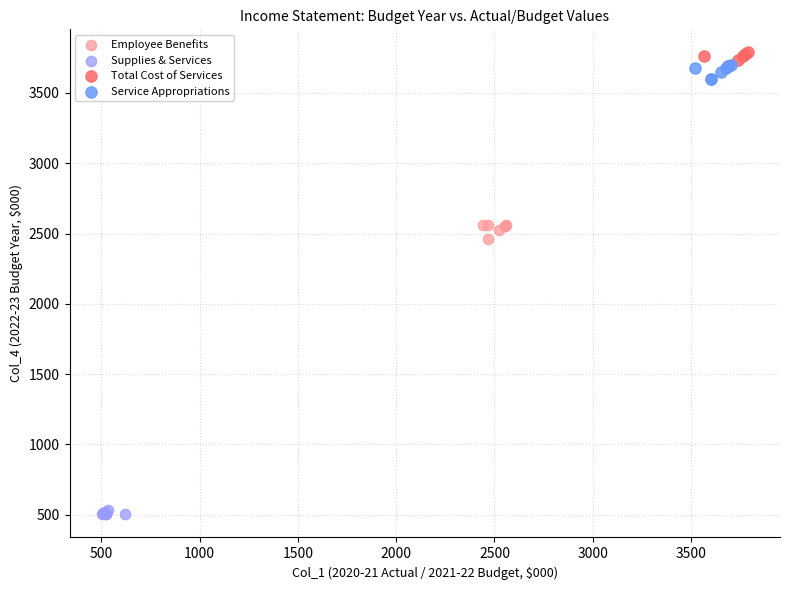

Which series reaches the maximum Y coordinate?

Total Cost of Services